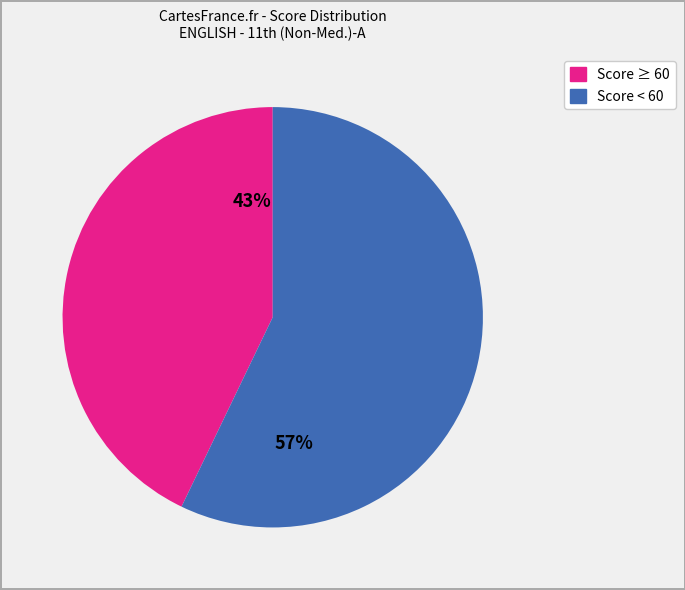

To the nearest percent, what is the difference between the largest and smallest slice percentages?

14%